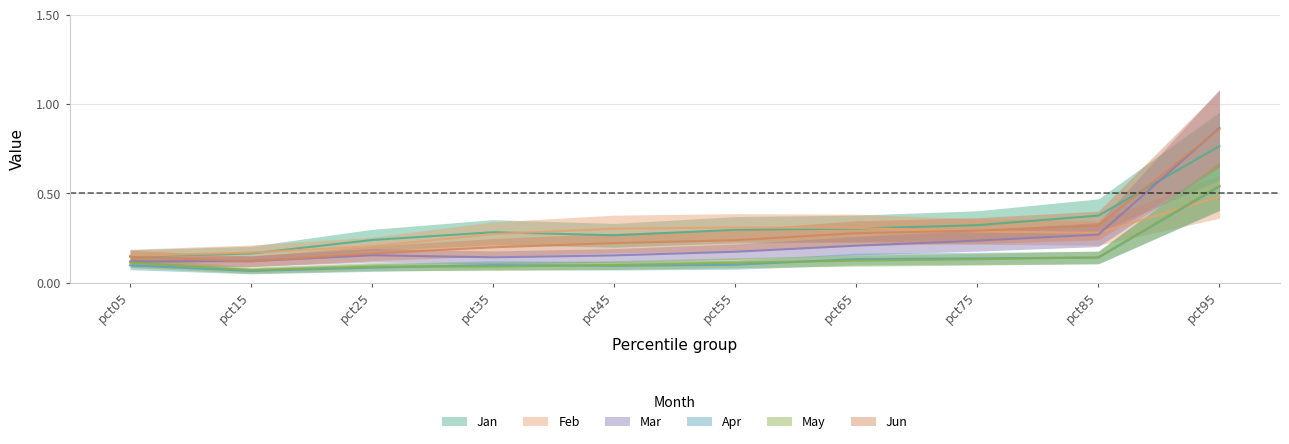

What is the total value across all series at pct05?

0.8